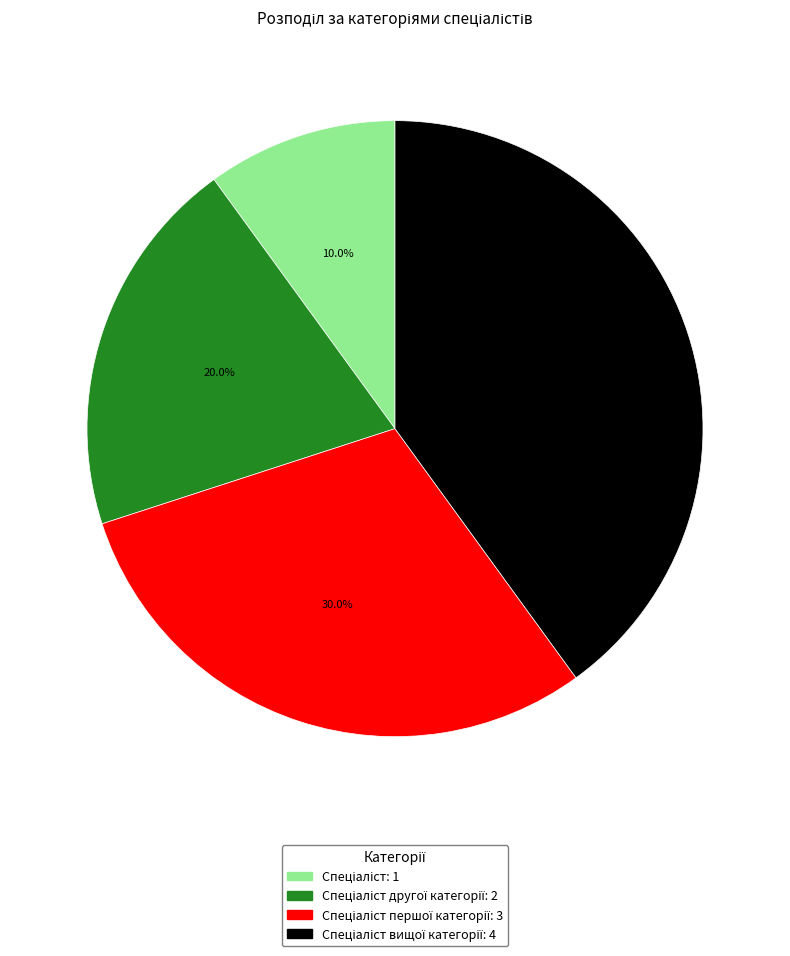

Is there a majority slice in this chart?

No